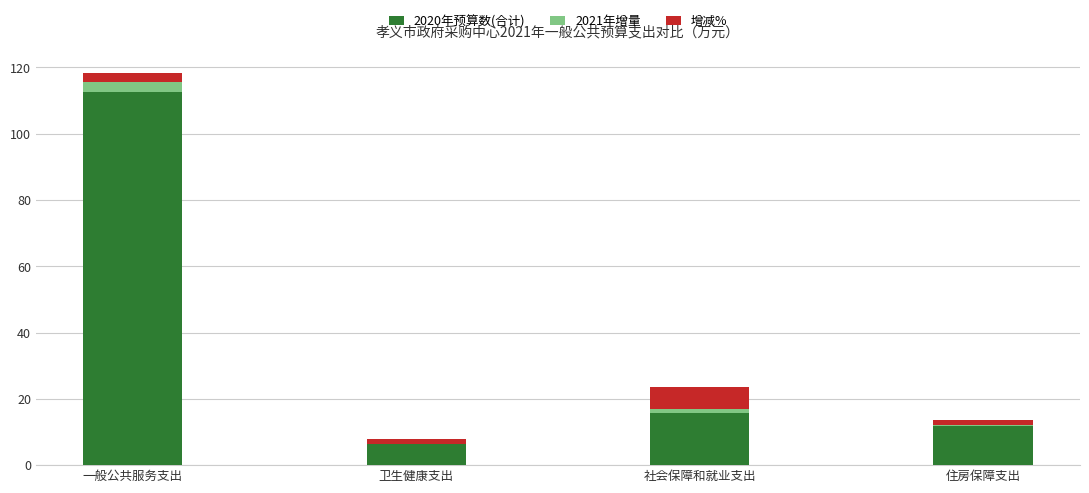

Which category has the highest value in the 2020年预算数(合计) series?

一般公共服务支出